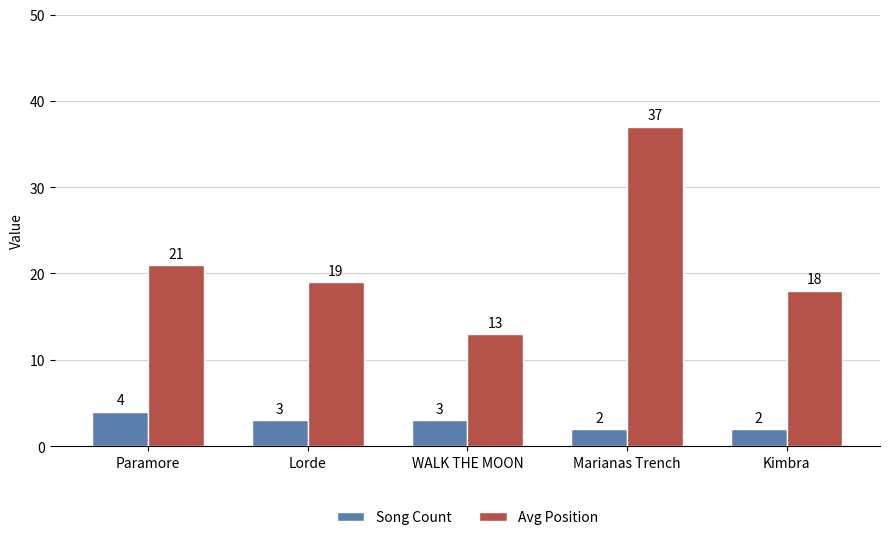

What is the value of the Avg Position bar at the 5th from the left?

18